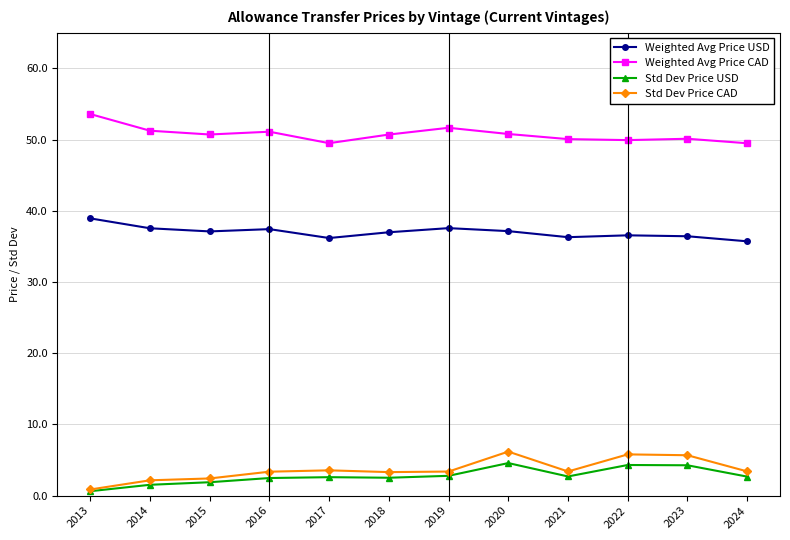

What is the value of the Std Dev Price USD point at the 8th from the left?

4.6